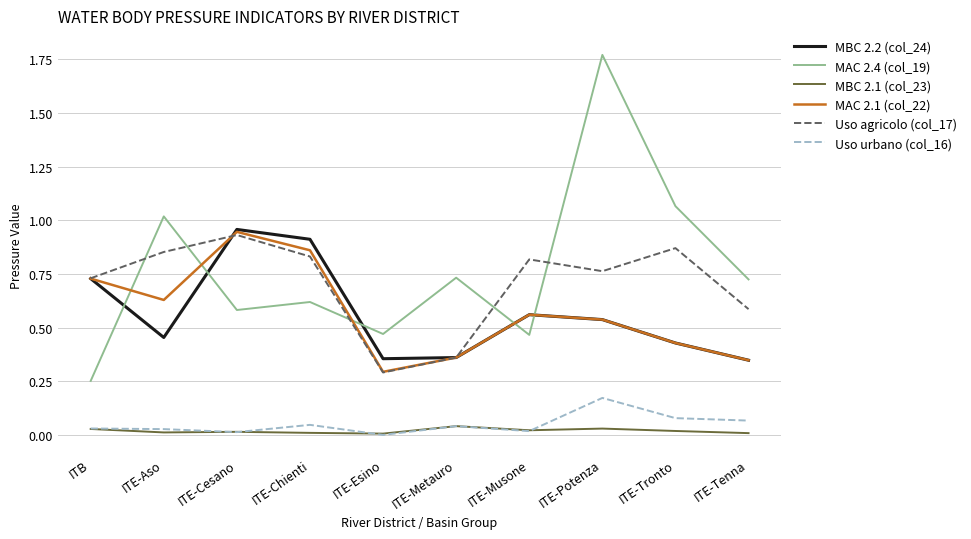

True or false: Uso agricolo (col_17) has a value of 1.5 at ITE-Aso.

False